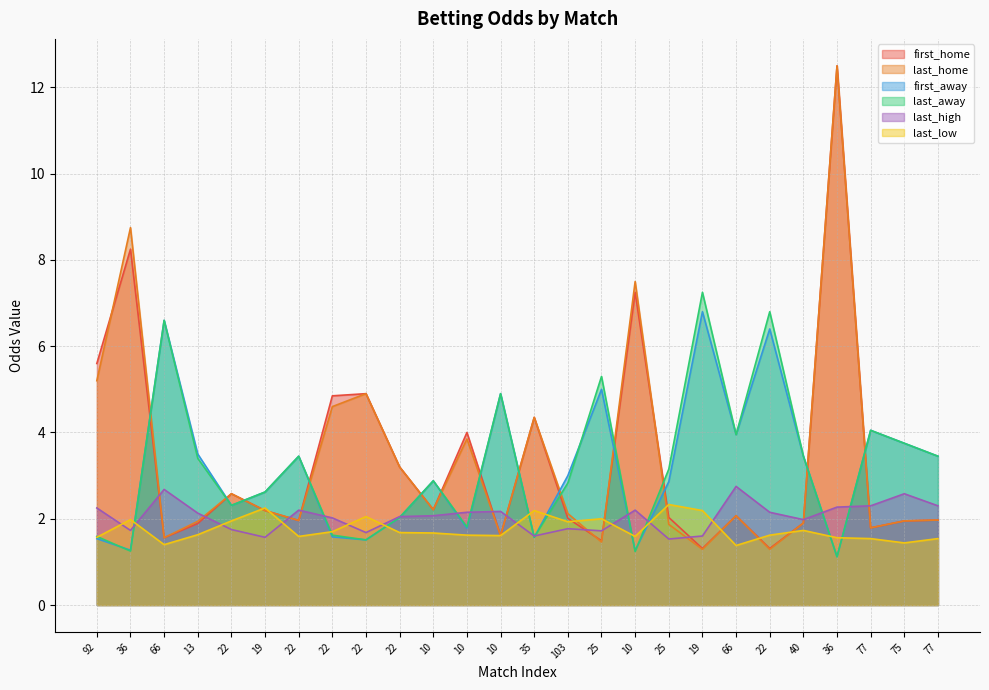

What is the total value across all series at 22?

13.5